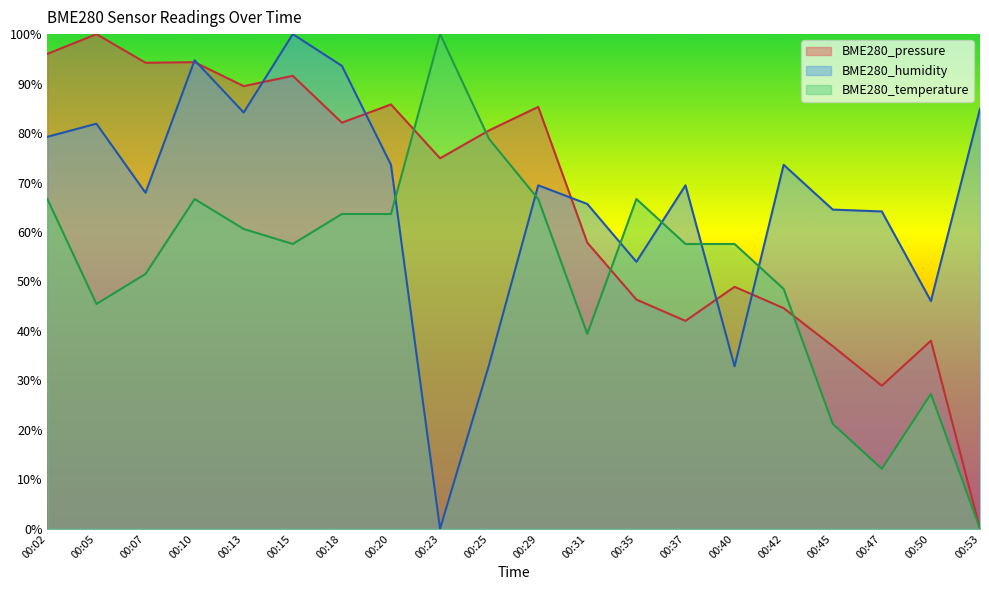

List the labels in order of BME280_pressure value, largest first.

00:05, 00:02, 00:10, 00:07, 00:15, 00:13, 00:20, 00:29, 00:18, 00:25, 00:23, 00:31, 00:40, 00:35, 00:42, 00:37, 00:50, 00:45, 00:47, 00:53